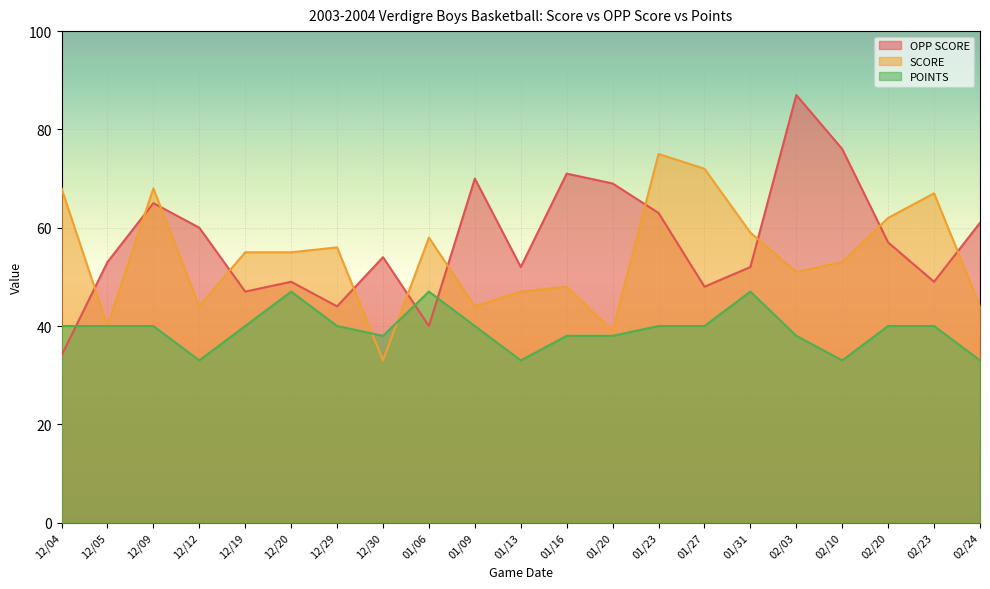

What is the average value of the OPP SCORE series?

57